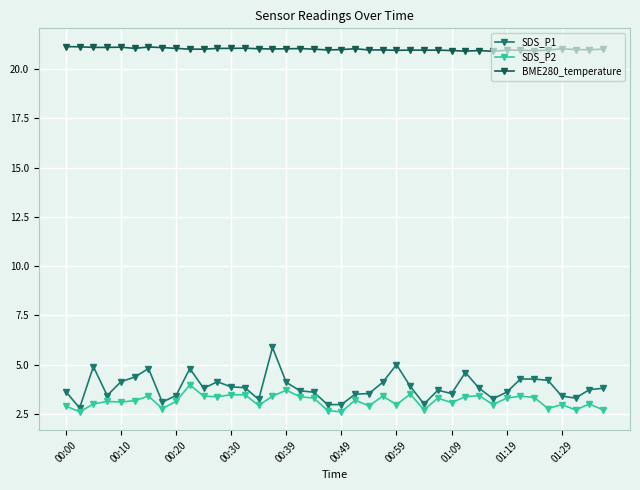

True or false: BME280_temperature and SDS_P1 cross at least once.

False